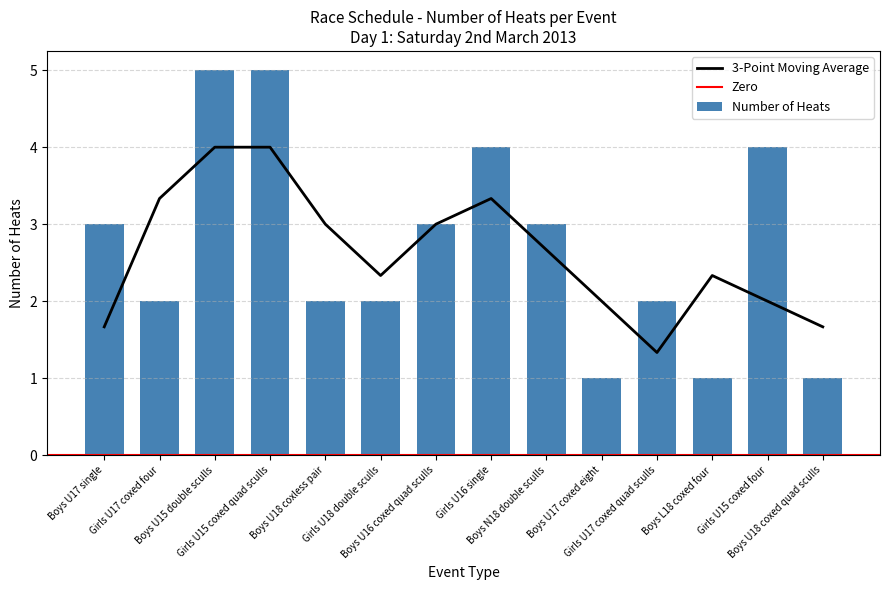

How many data points in Number of Heats are less than 3?

7